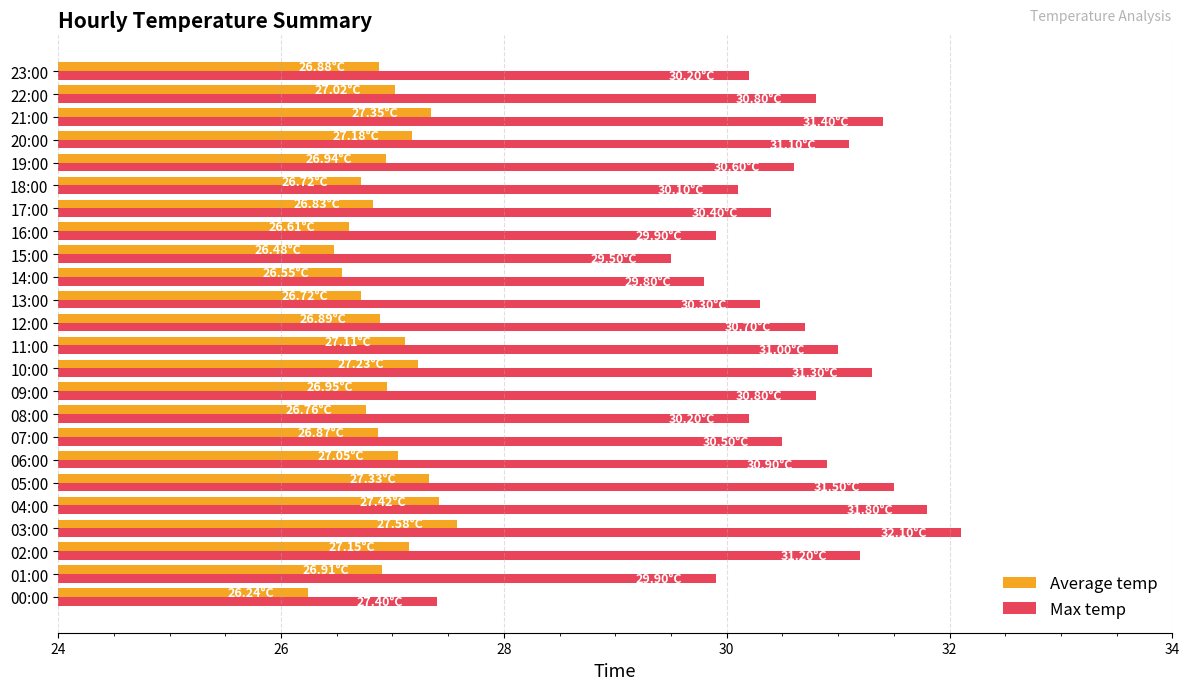

What is the spread (max minus min) of values at 01:00?

3.0